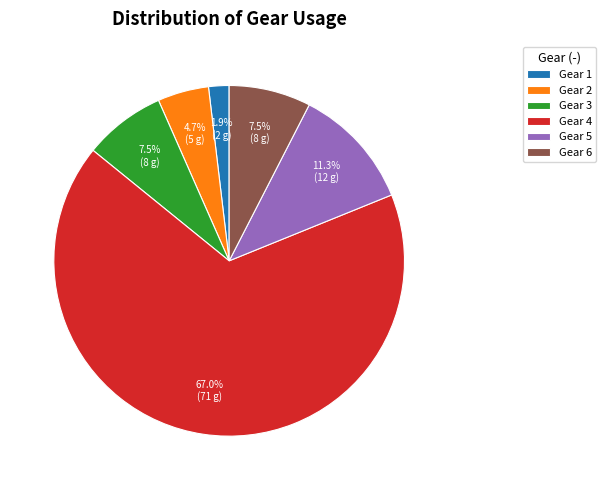

Is there a majority slice in this chart?

Yes